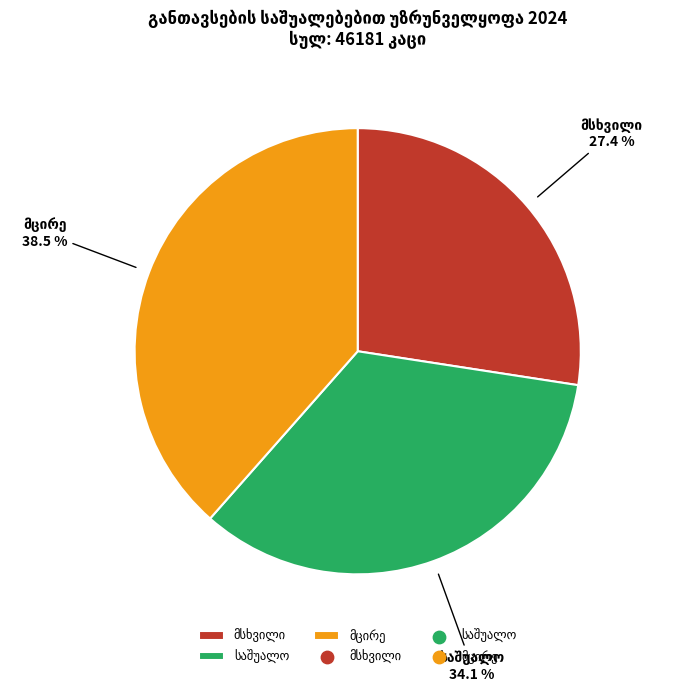

Does any single category account for the majority?

No